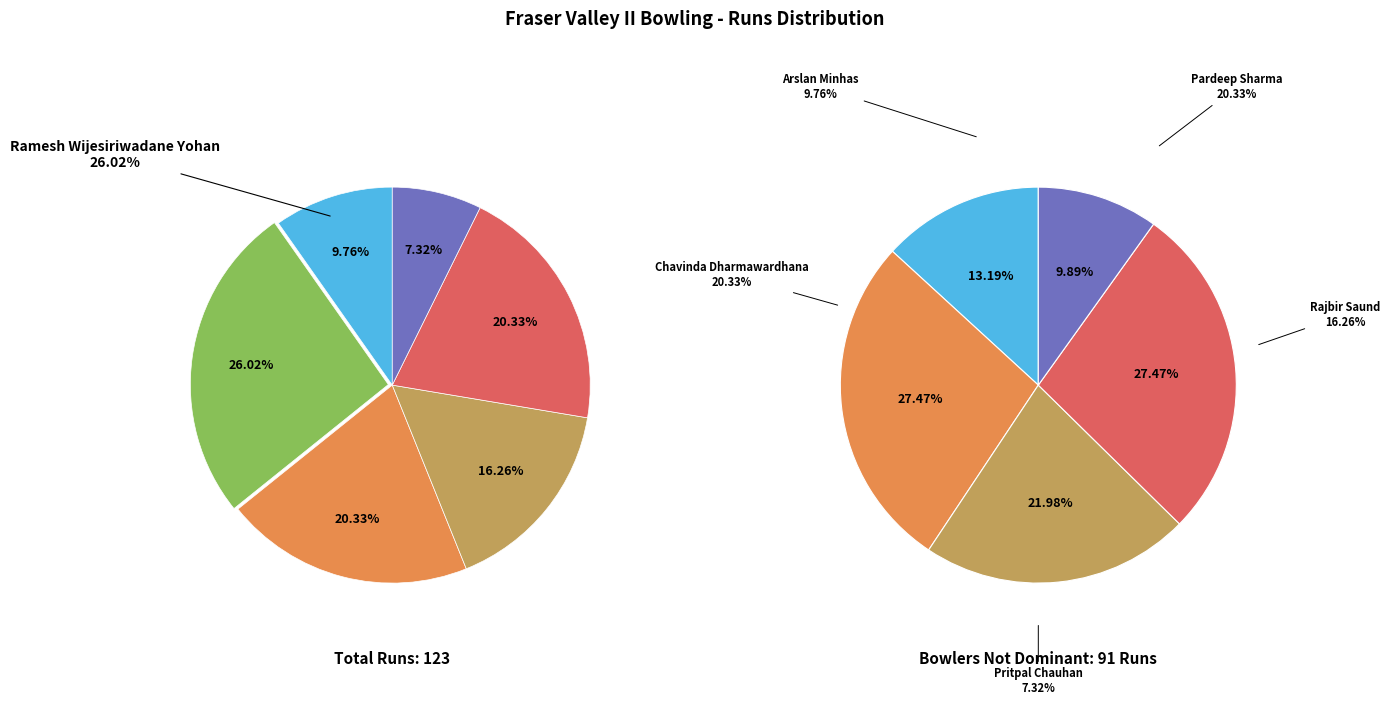

How many slices are in this pie chart?

6